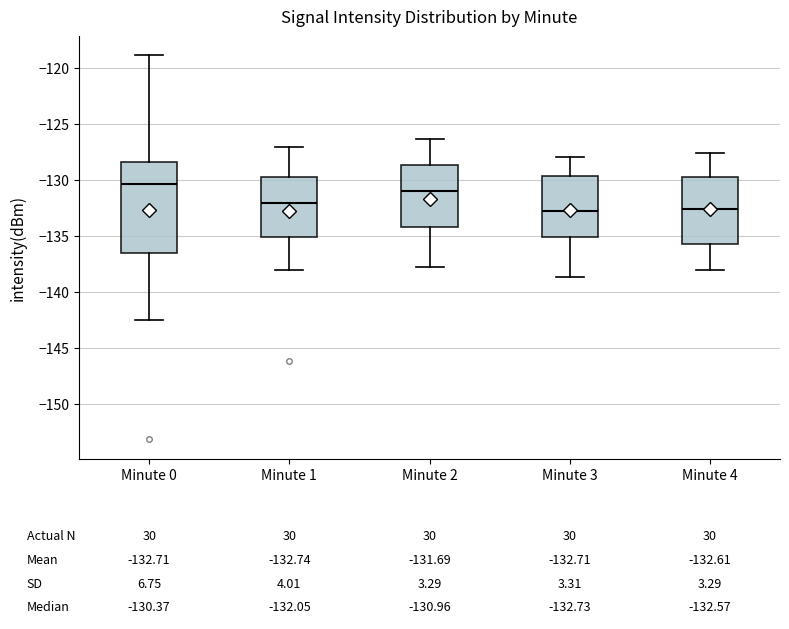

Which box is the tallest, from its lower edge to its upper edge?

Minute 0